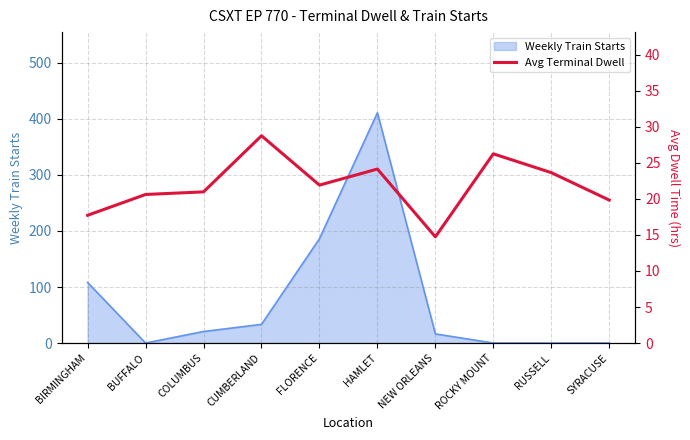

What is the maximum value for Weekly Train Starts?

411.1